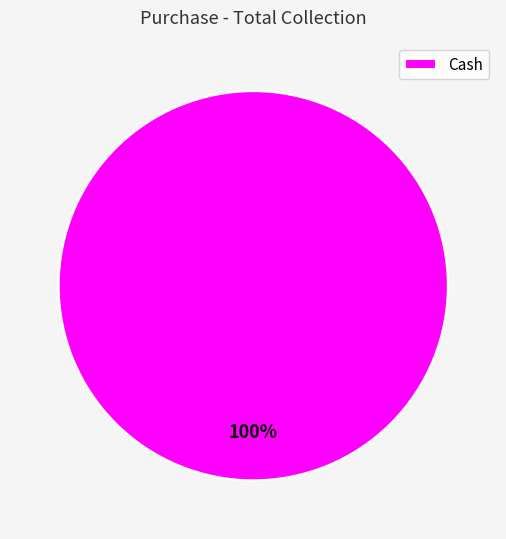

Is Cash the majority of the pie?

Yes